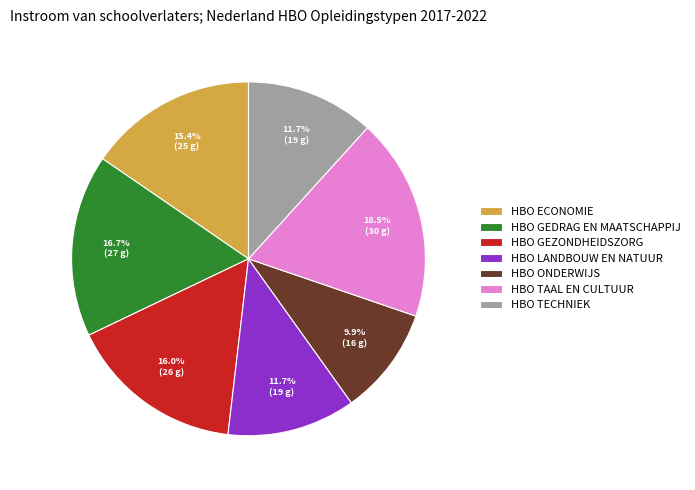

The HBO ECONOMIE slice represents 23% of the pie. True or false?

False